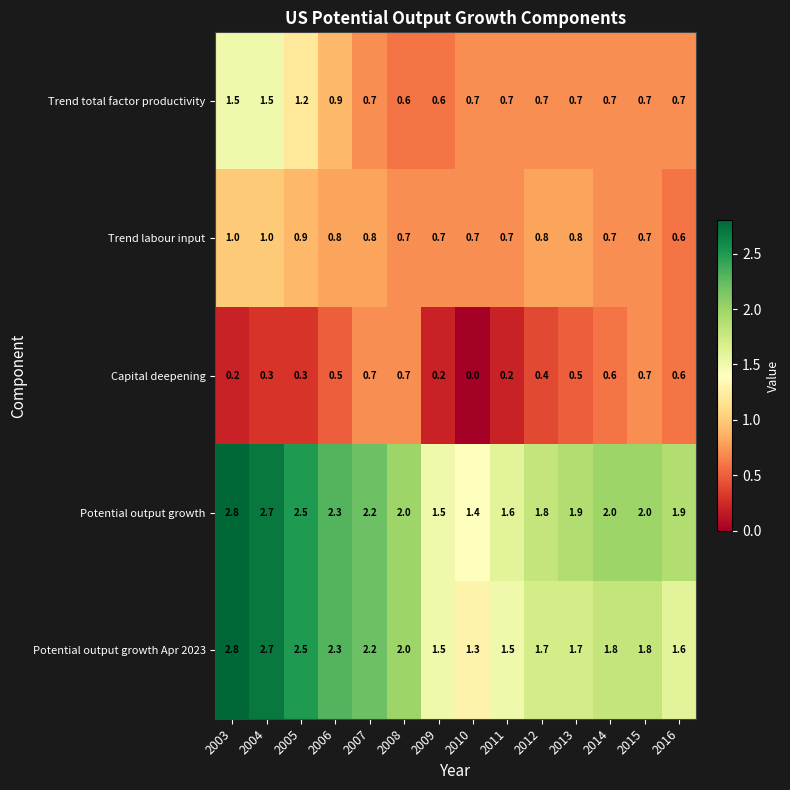

At how many categories does at least one series exceed 0?

14